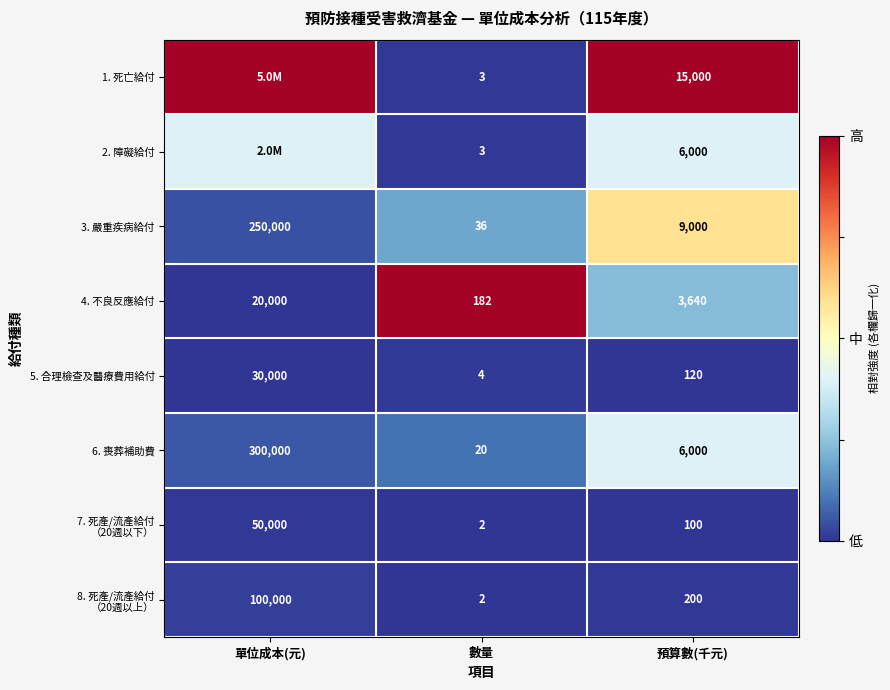

What is the total value across all series at 預算數(千元)?

40060.0